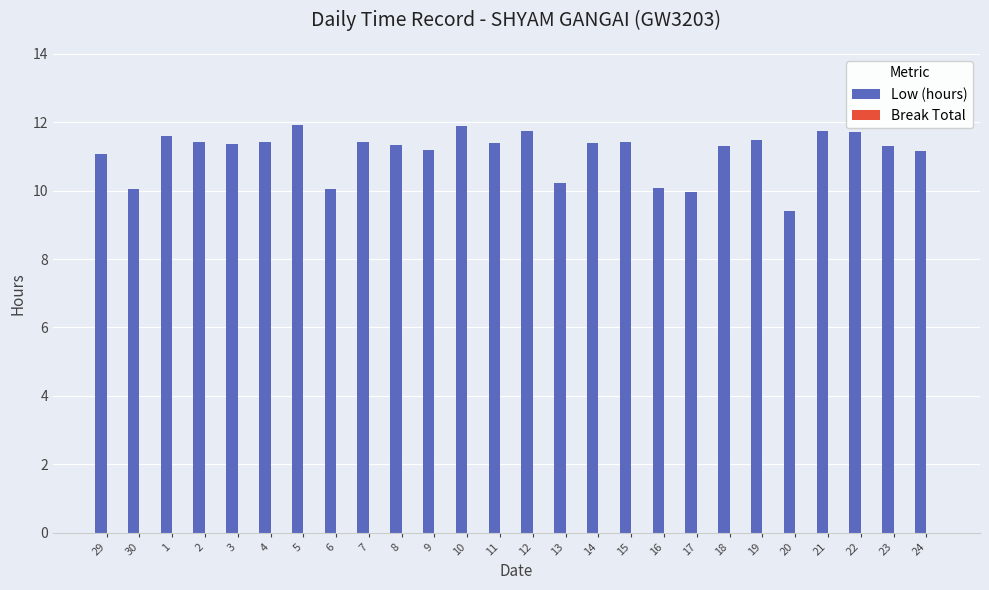

How many series are shown in this chart?

1